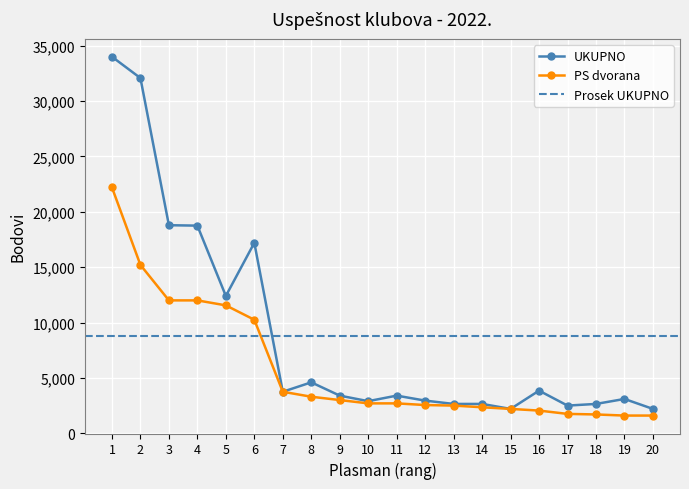

True or false: PS dvorana and UKUPNO intersect in this chart.

False